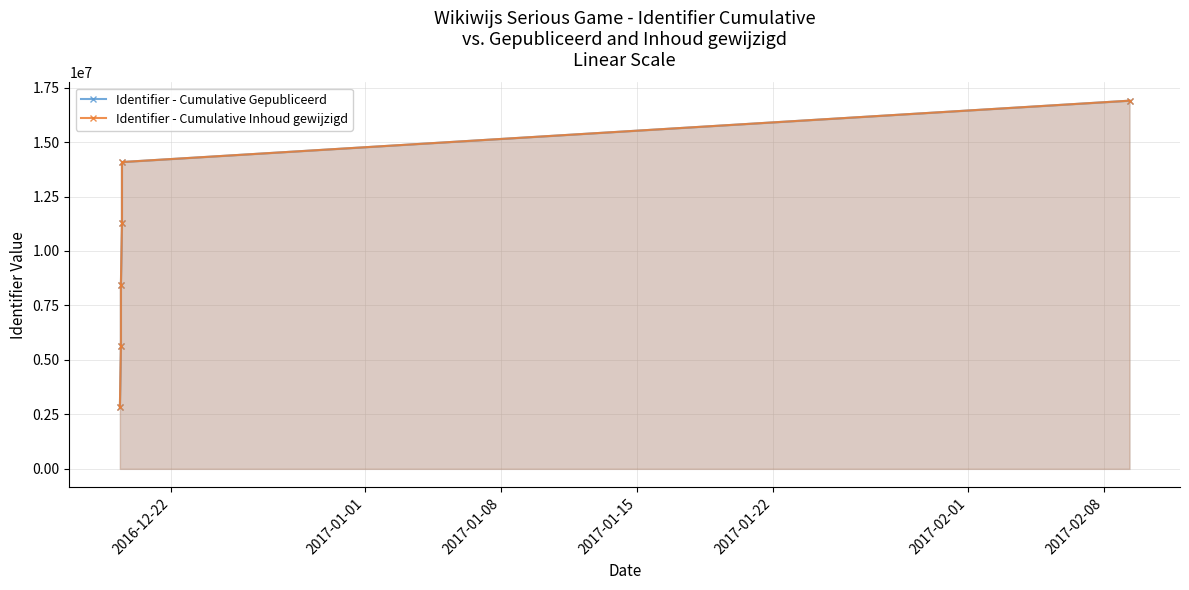

Rank the series at 2016-12-22 from lowest to highest value.

Identifier - Cumulative Gepubliceerd, Identifier - Cumulative Inhoud gewijzigd